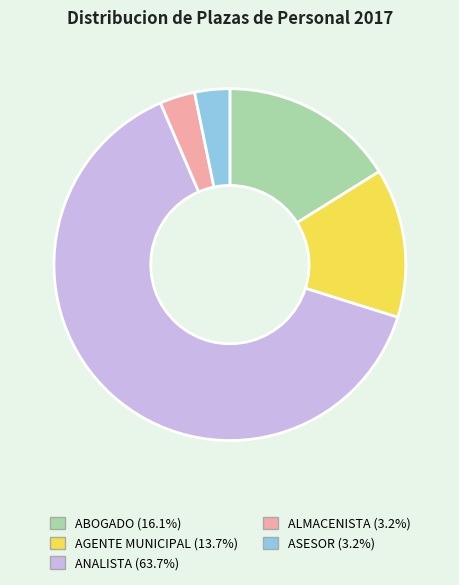

Does ANALISTA represent more than half of the total?

Yes